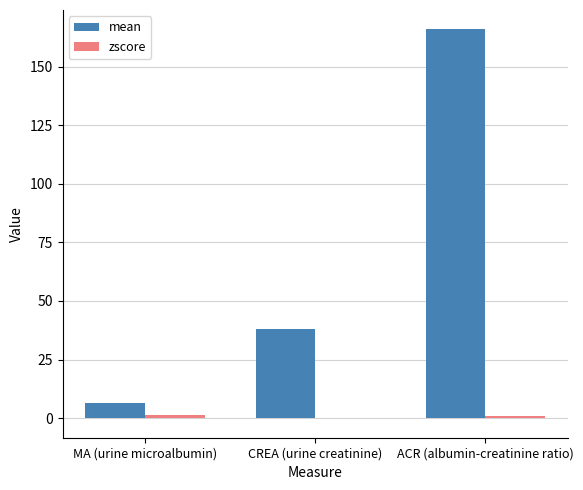

At which category is the sum across all series the highest?

ACR (albumin-creatinine ratio)